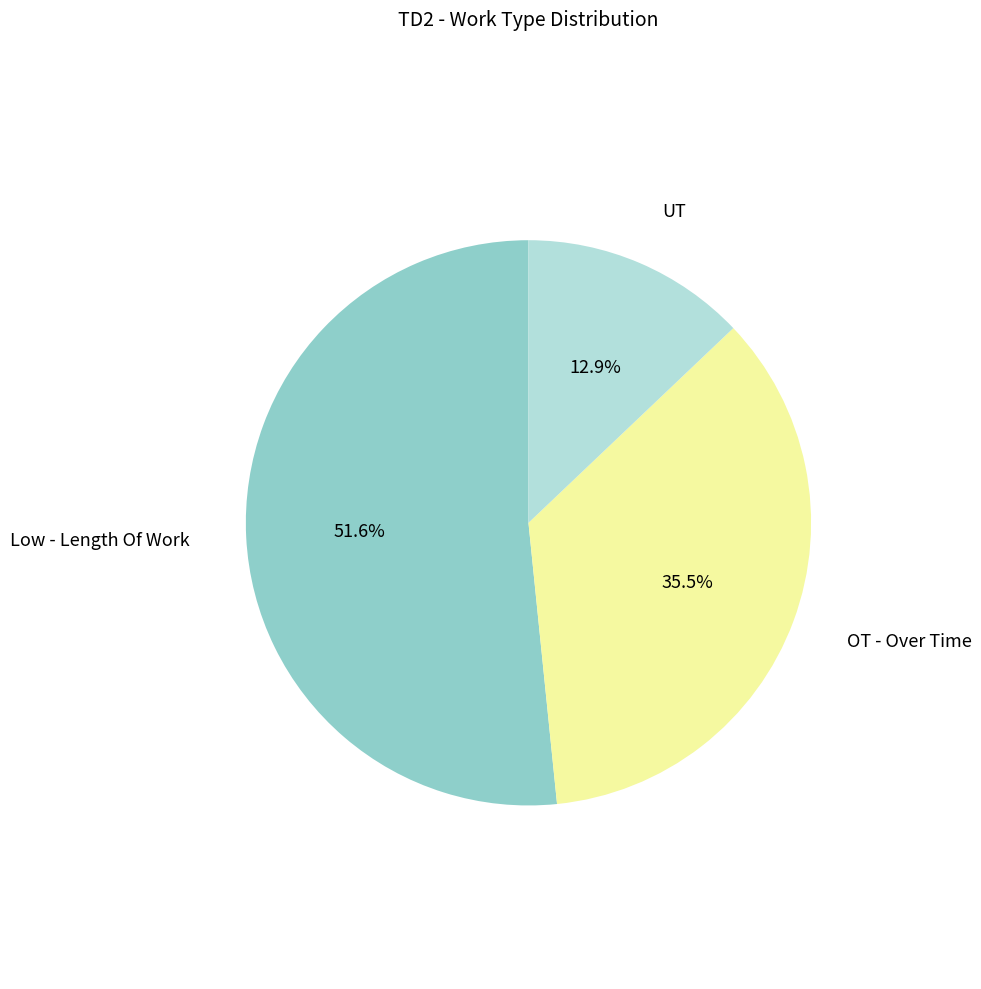

Is there a majority slice in this chart?

Yes